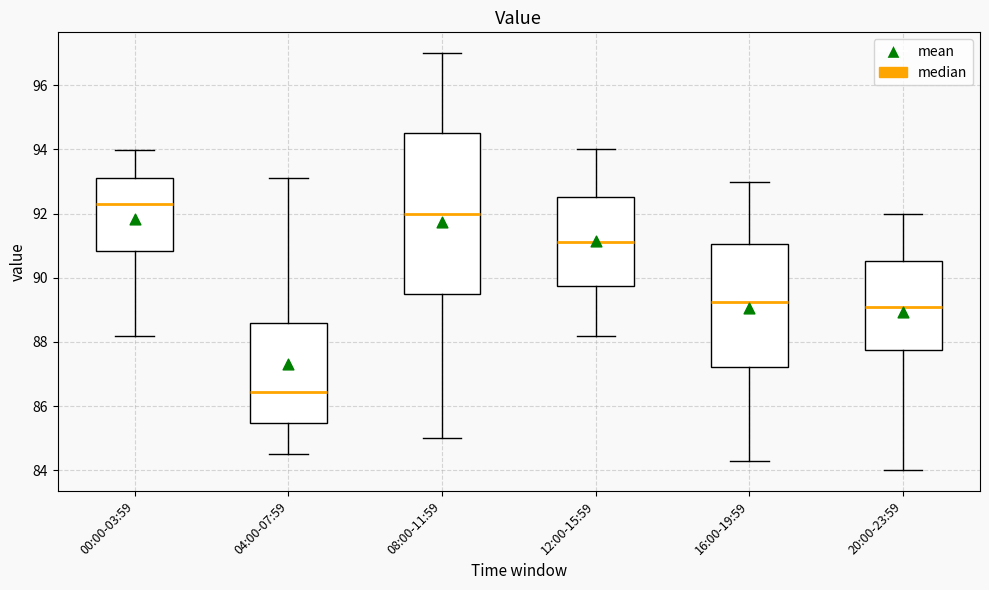

Reading left to right, transcribe this box plot: for each box, give where its median line is, the range the box spans, and where its two whiskers end, as read against the y-axis. The values are not printed on the chart, so give them approximately, as read against the axis.

00:00-03:59: median 92.2, box 90.8 to 93.2, whiskers 88.2 to 94.0
04:00-07:59: median 86.4, box 85.4 to 88.6, whiskers 84.6 to 93.2
08:00-11:59: median 92.0, box 89.6 to 94.6, whiskers 85.0 to 97.0
12:00-15:59: median 91.2, box 89.8 to 92.6, whiskers 88.2 to 94.0
16:00-19:59: median 89.2, box 87.2 to 91.0, whiskers 84.4 to 93.0
20:00-23:59: median 89.2, box 87.8 to 90.6, whiskers 84.0 to 92.0